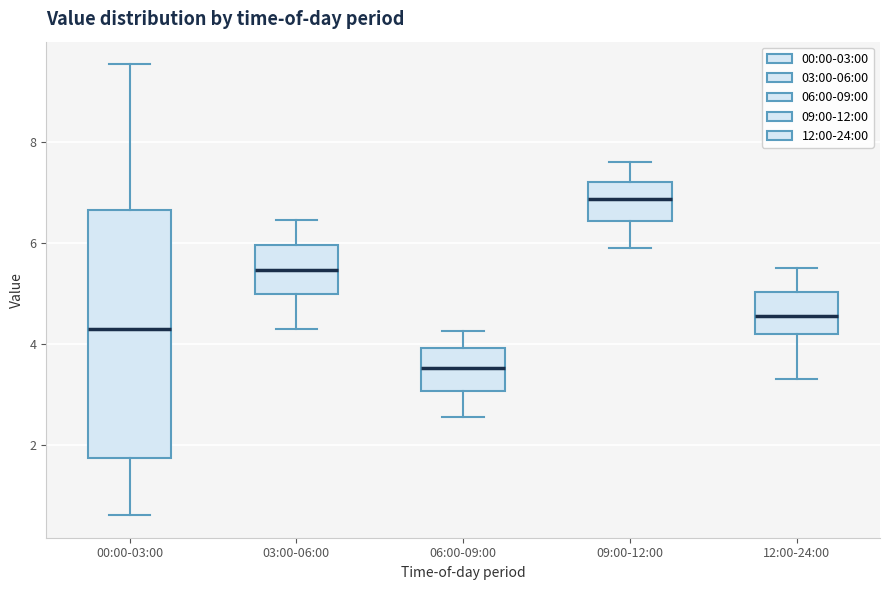

Which box has the lowest median line?

06:00-09:00